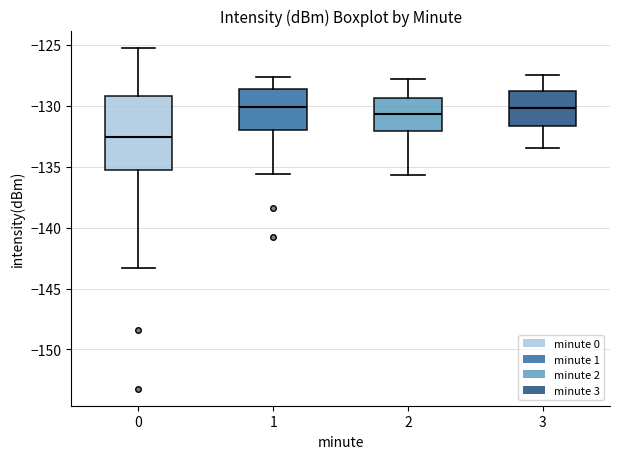

Where does the upper whisker of the box at x = 2 end on the y-axis? The values are not printed on the chart, so give them approximately, as read against the axis.

-128.0